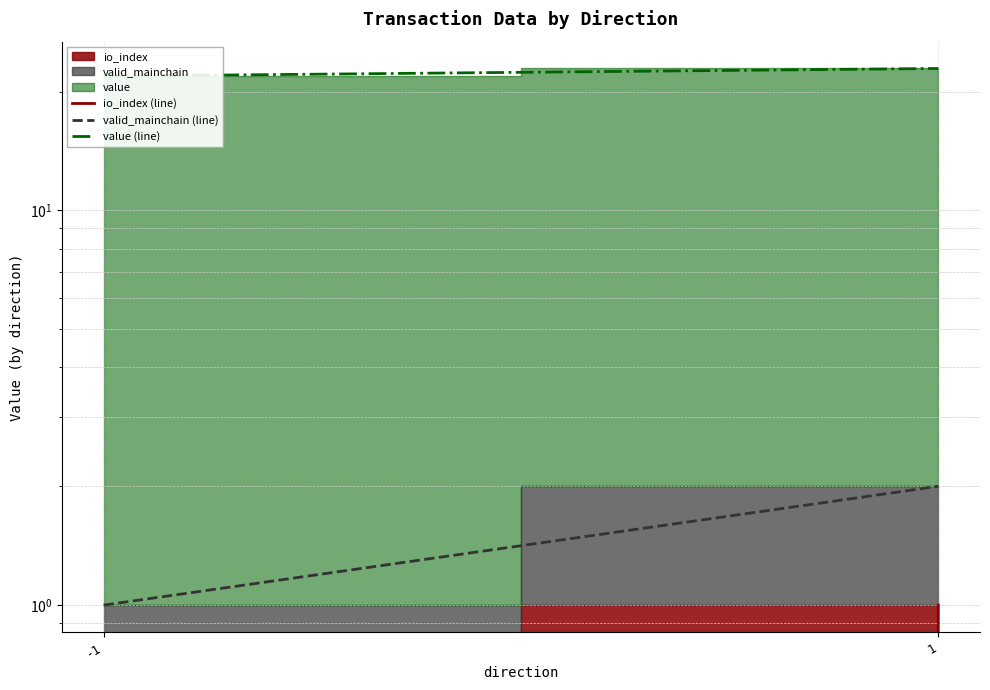

How many data points in valid_mainchain (line) are less than 2?

1